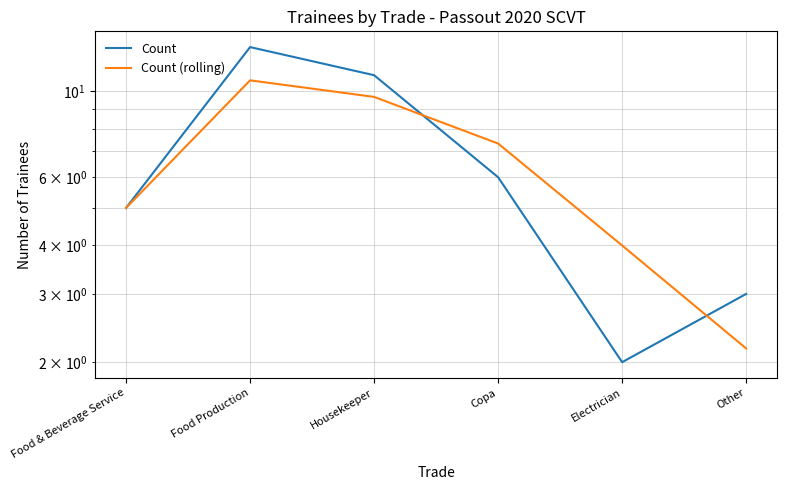

Which category has the highest value across all series?

Food Production